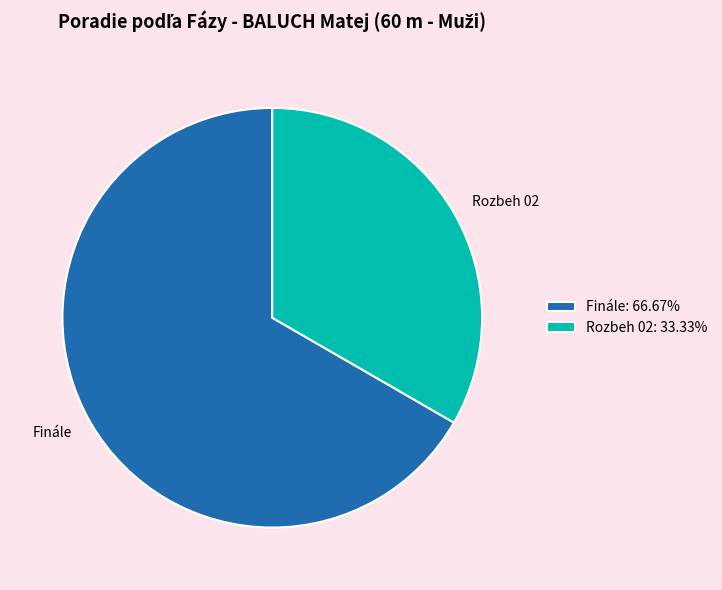

Combined, do Finále: 66.67% and Rozbeh 02: 33.33% account for over 50%?

Yes